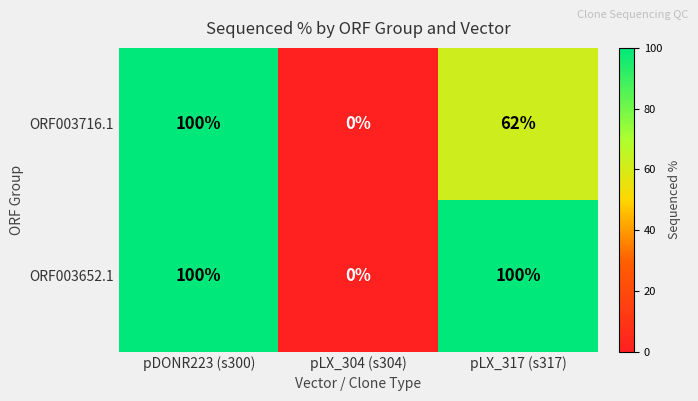

List the series in order of their overall mean, highest first.

ORF003652.1, ORF003716.1